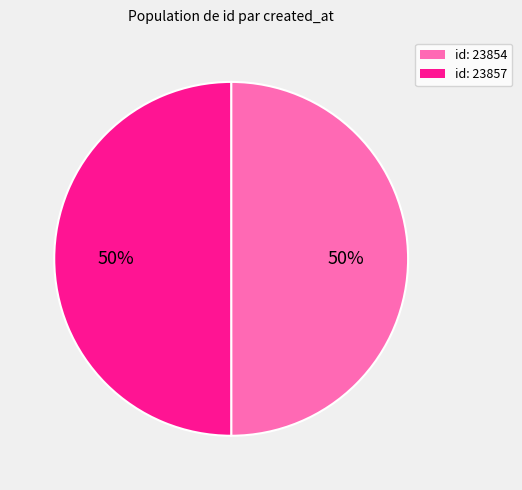

Approximately how many times larger is the value at id: 23857 compared to id: 23854?

1.0